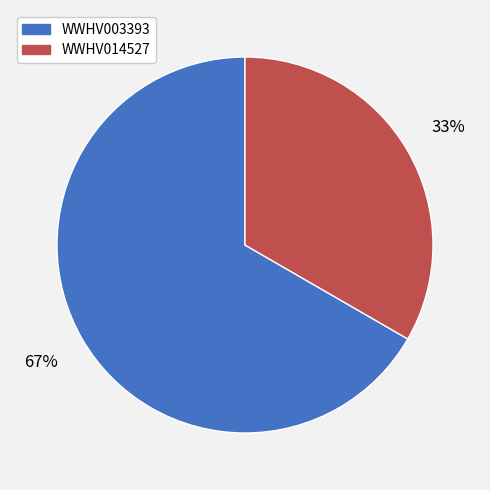

Is the sum of WWHV003393 and WWHV014527 greater than half?

Yes